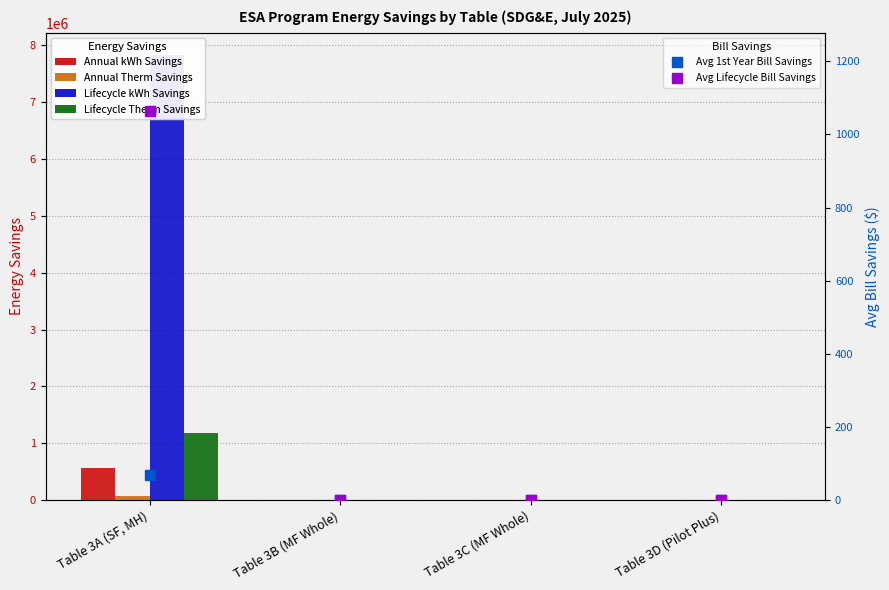

How many values in the Lifecycle kWh Savings series exceed 0?

1